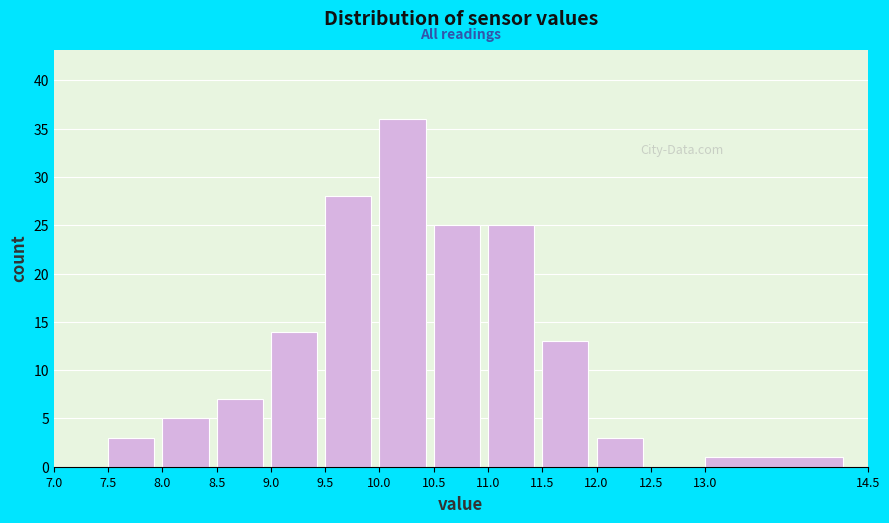

Over which range of the x-axis is the bar tallest?

10.0 to 10.5